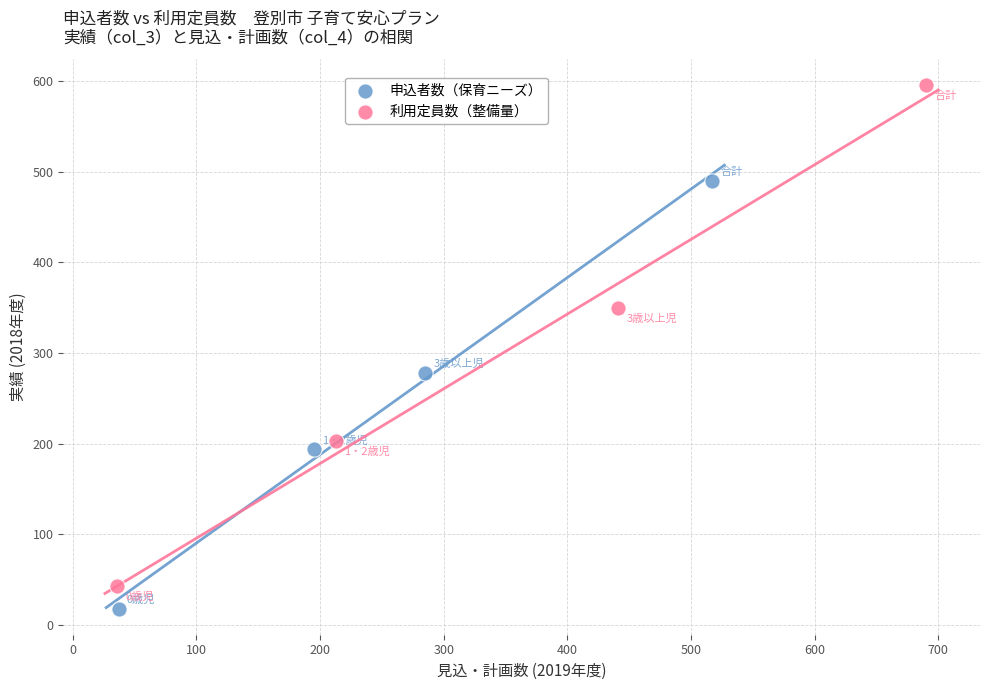

Which series contains the highest Y value?

利用定員数（整備量）